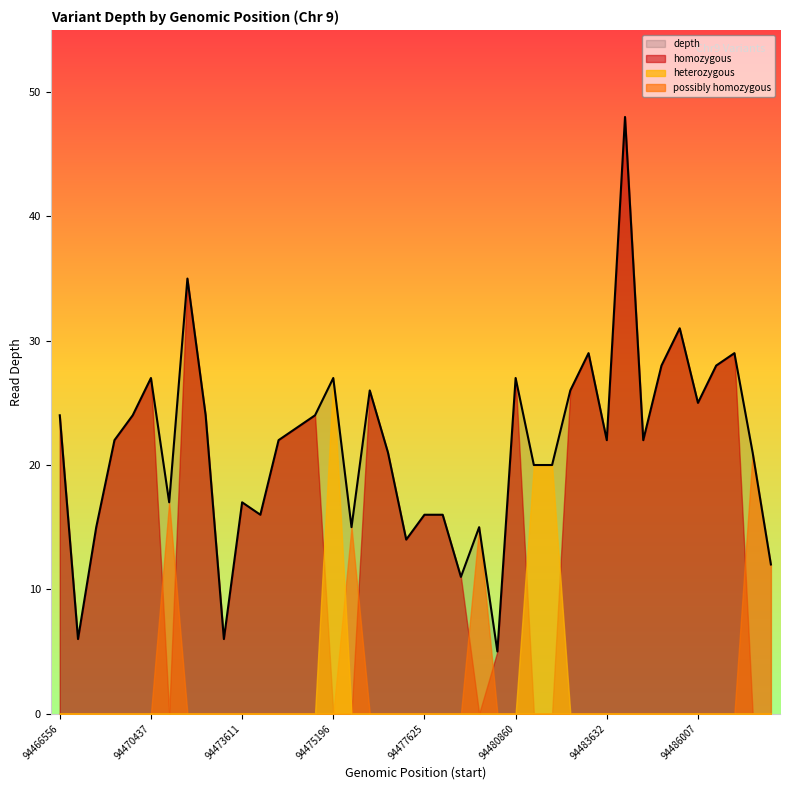

What is the difference between the maximum and minimum values?

43